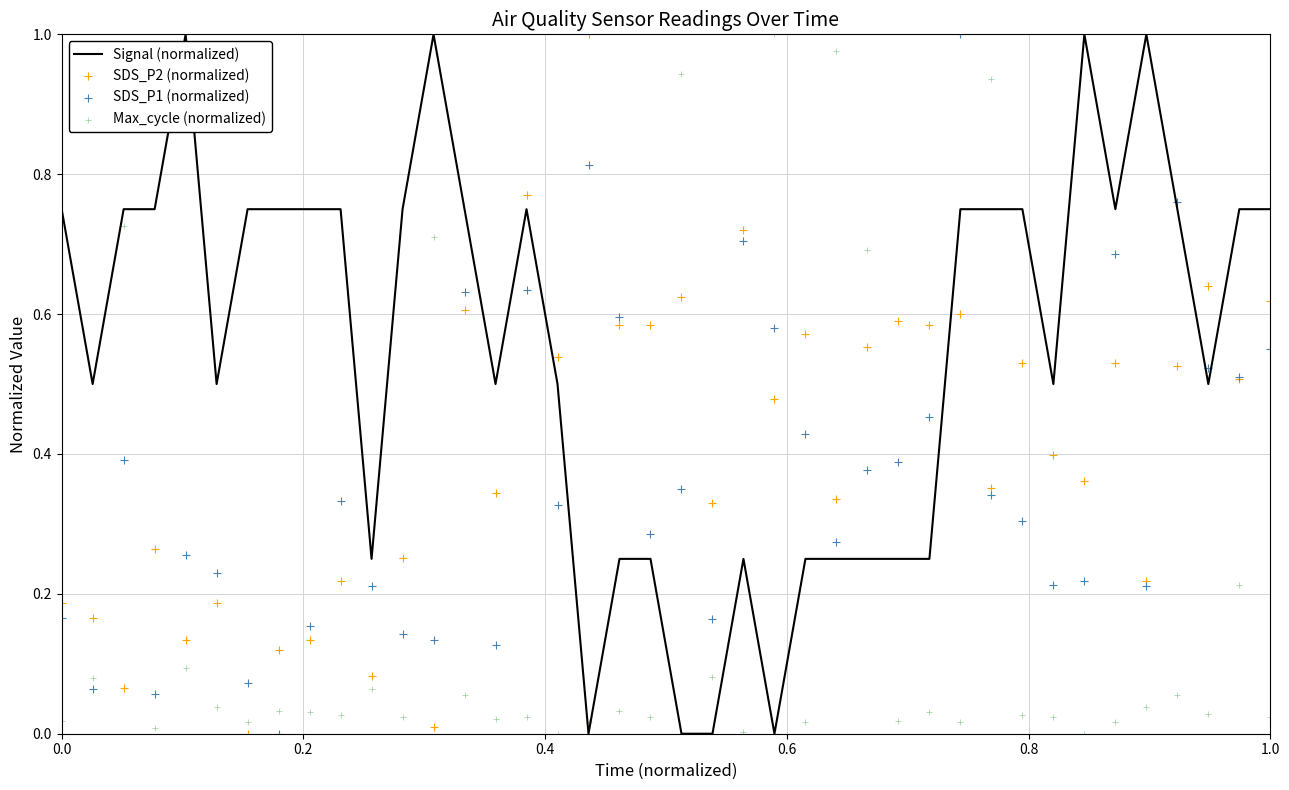

What is the highest value of the Signal (normalized) series?

1.0